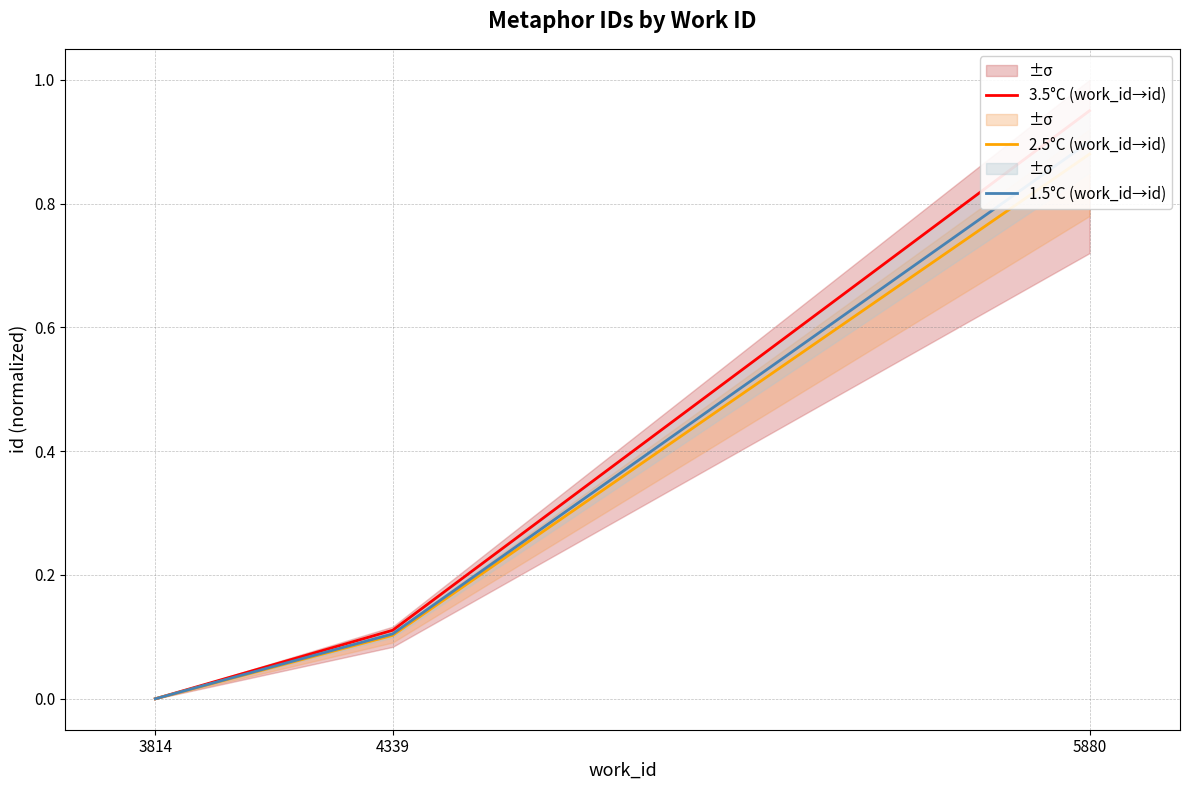

Between 3814 and 4339, which is larger?

4339